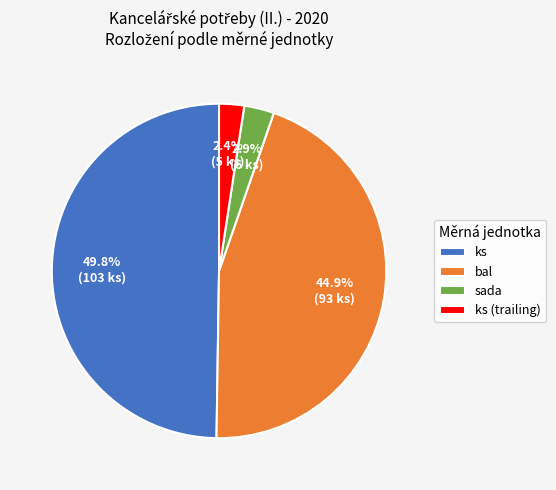

Which slice is the largest?

ks